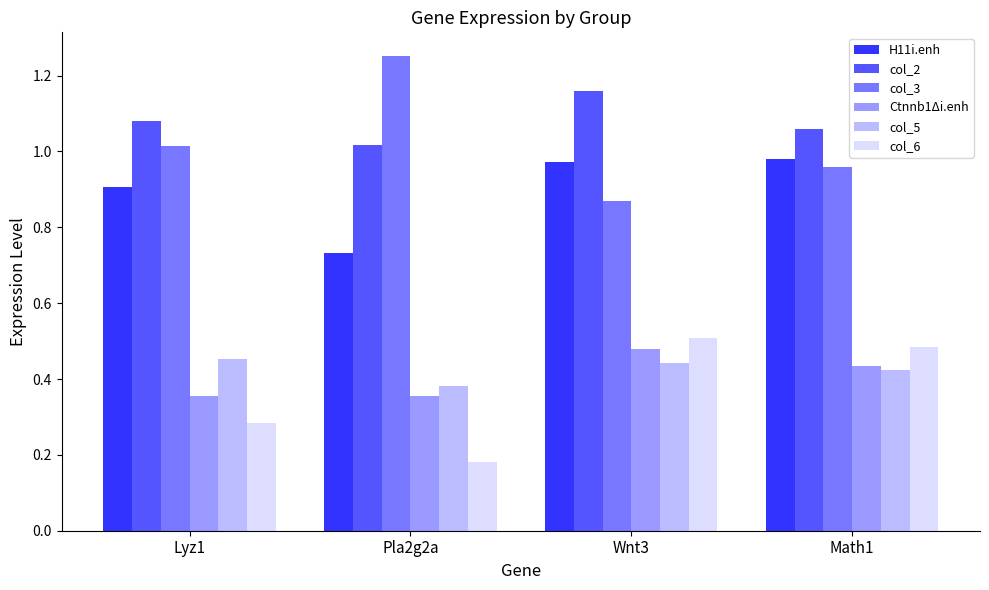

Is it true that H11i.enh equals 0.9 at Lyz1?

True